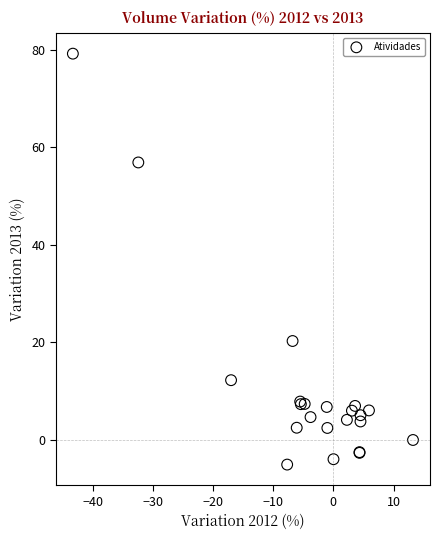

What Y value in the scatter plot is closest to 37?

20.3